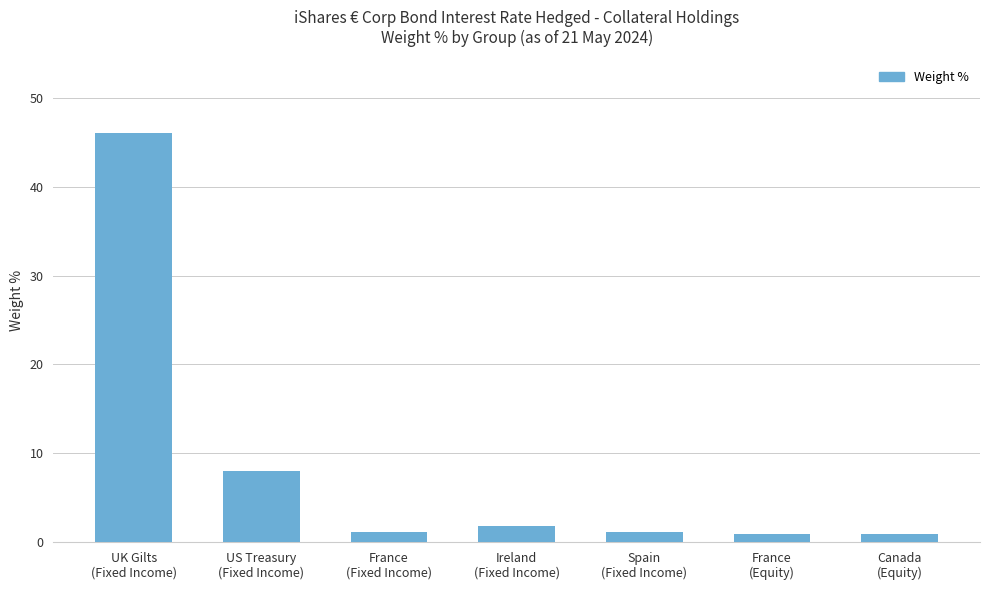

What is the label of the 3rd bar from the right?

Spain
(Fixed Income)